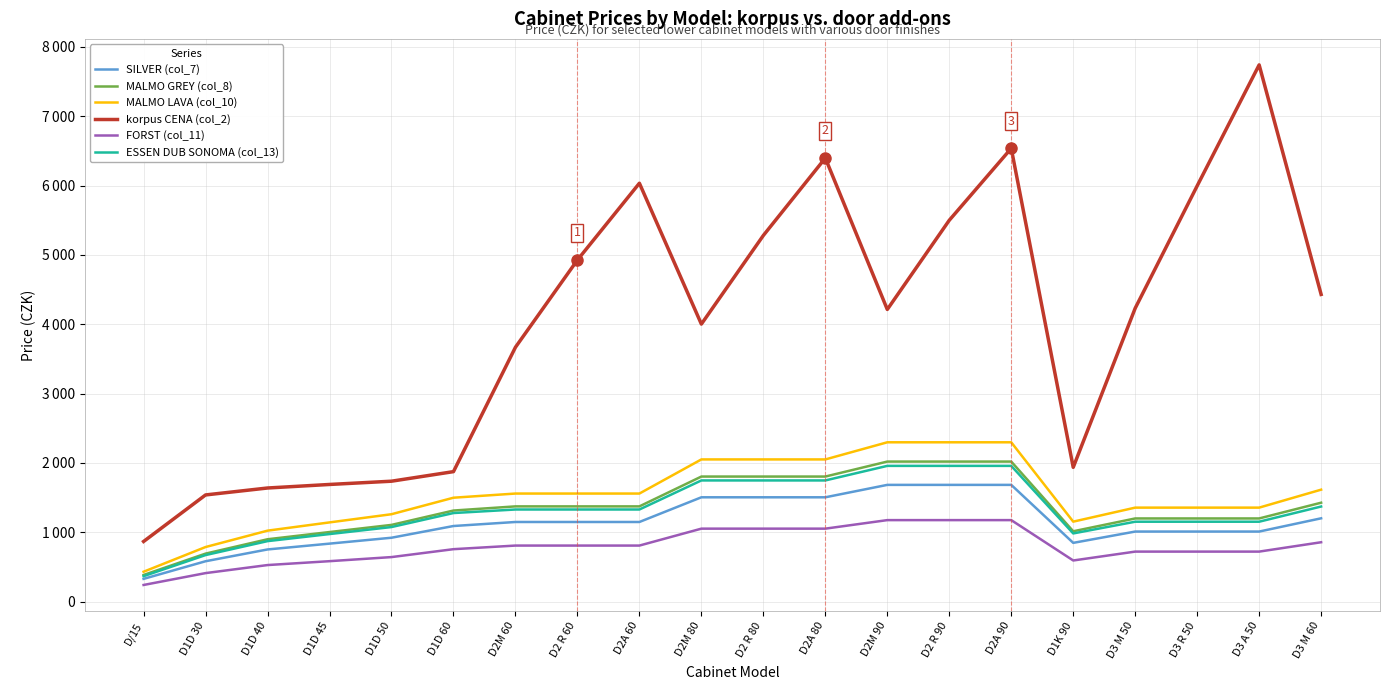

At which category is the sum across all series the highest?

D2A 90